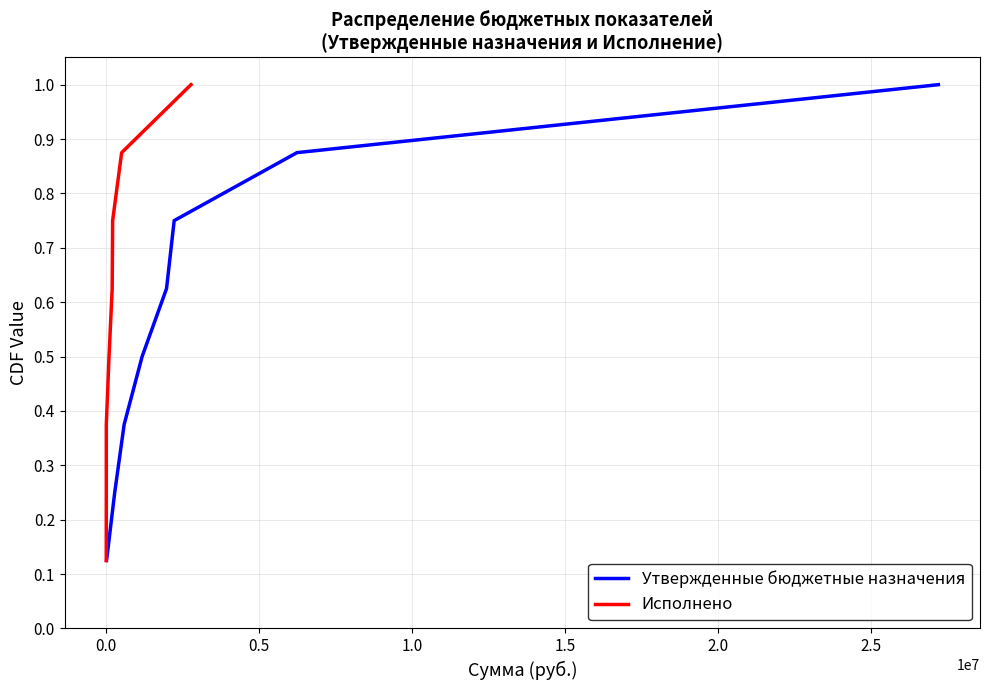

Reading right to left, transcribe all the data shown in this chart.

Утвержденные бюджетные назначения: 1.0	0.9	0.8	0.6	0.5	0.4	0.2	0.1
Исполнено: 1.0	0.9	0.8	0.6	0.5	0.4	0.2	0.1